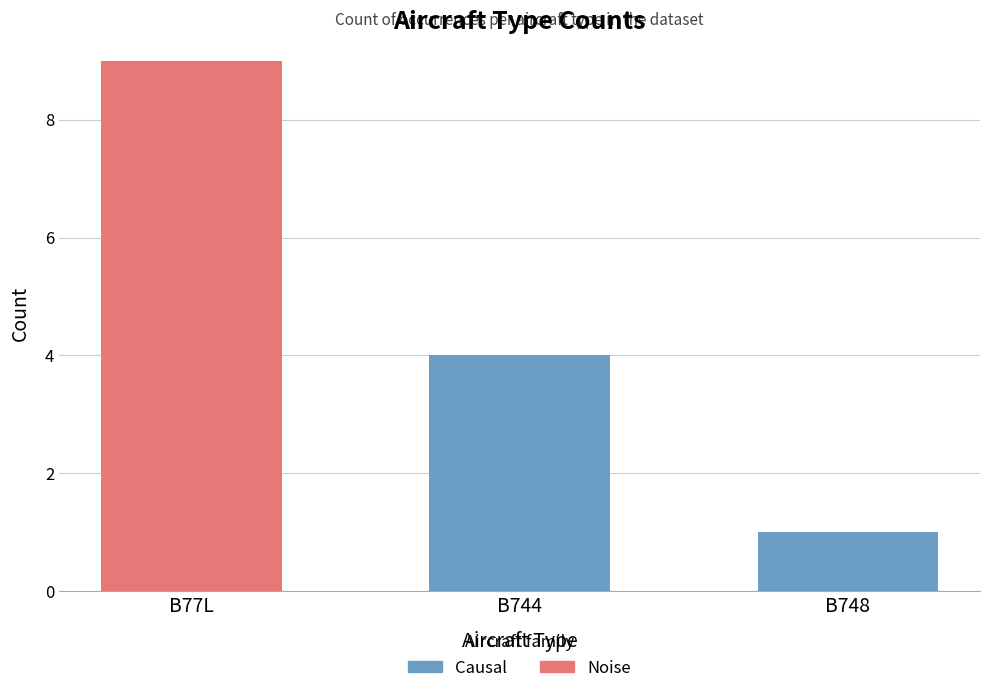

List the labels in order of value, smallest first.

B748, B744, B77L